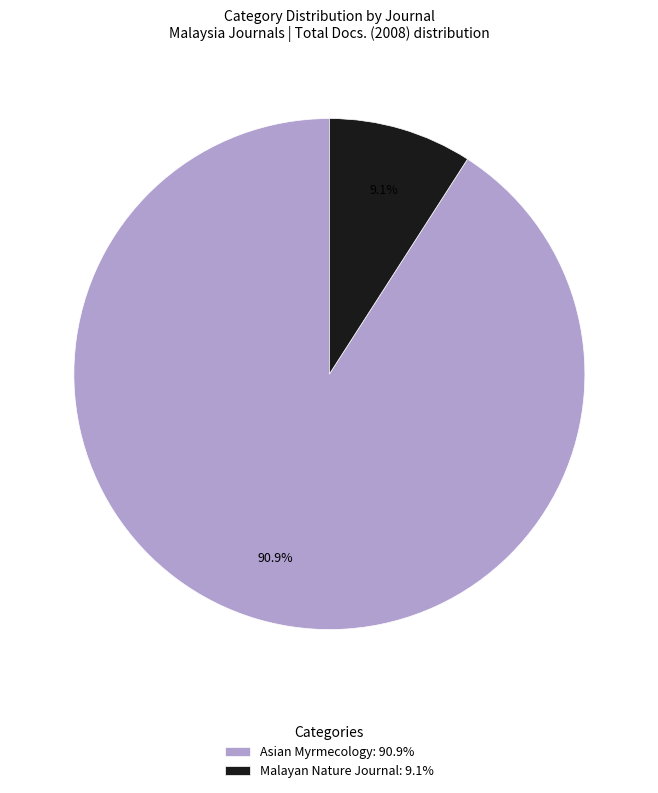

Rank the categories by value from lowest to highest.

Malayan Nature Journal, Asian Myrmecology